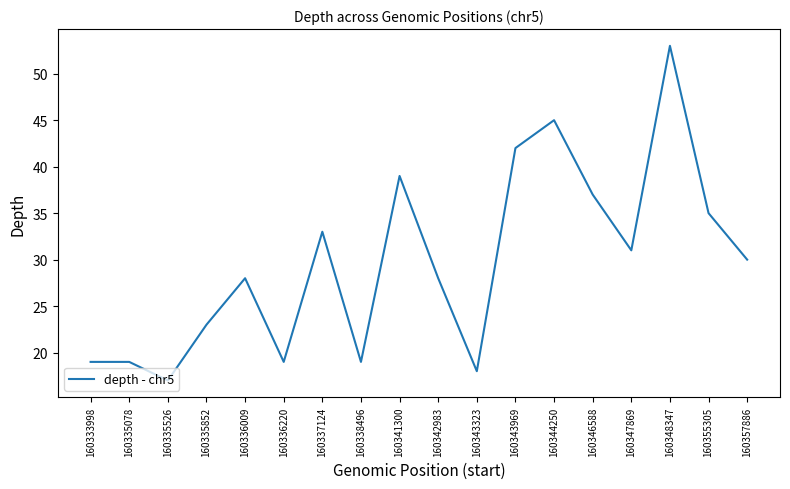

Between 160338496 and 160342983, which is larger?

160342983